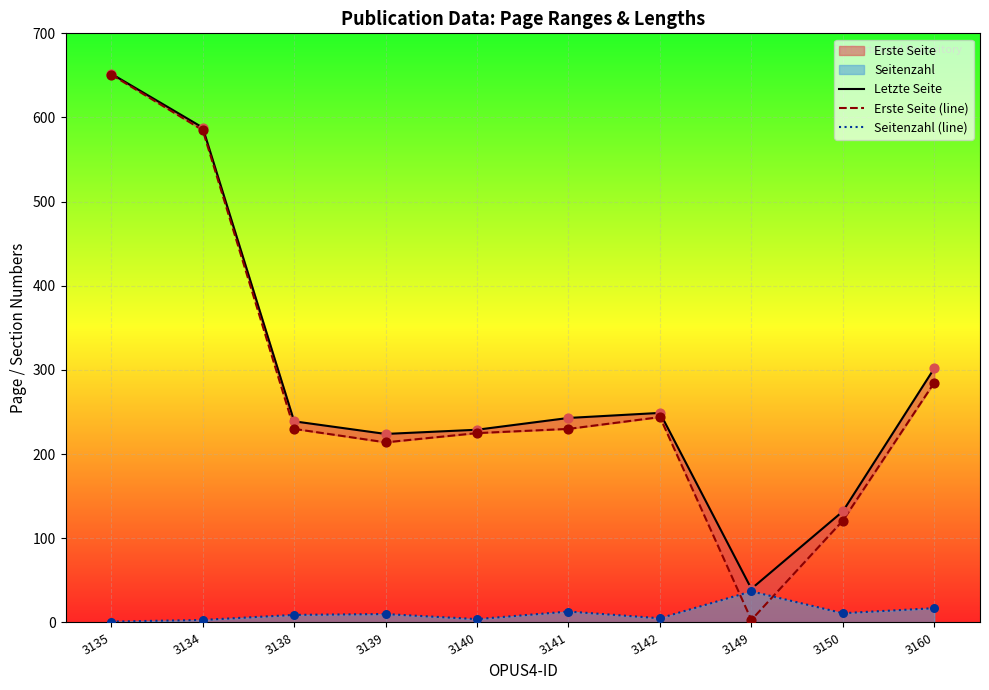

Is the value of Letzte Seite at 3149 greater than the value of Erste Seite (line) at 3134?

No